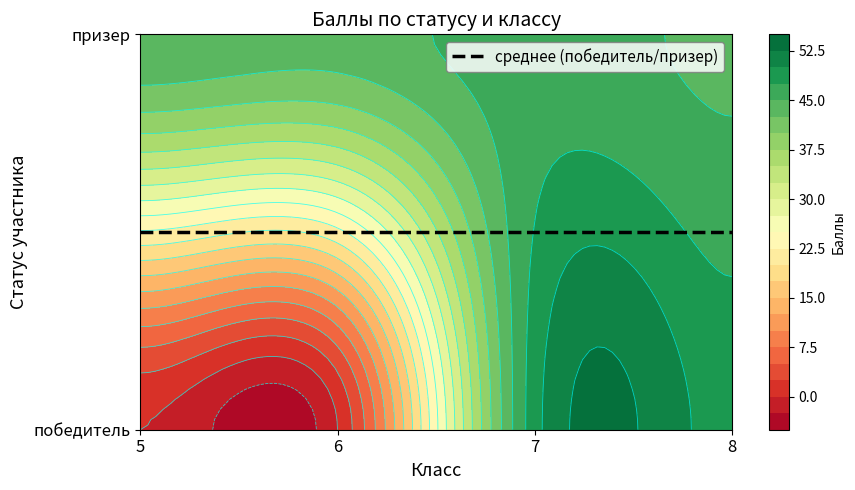

Which has a higher value, 5 or 7?

7